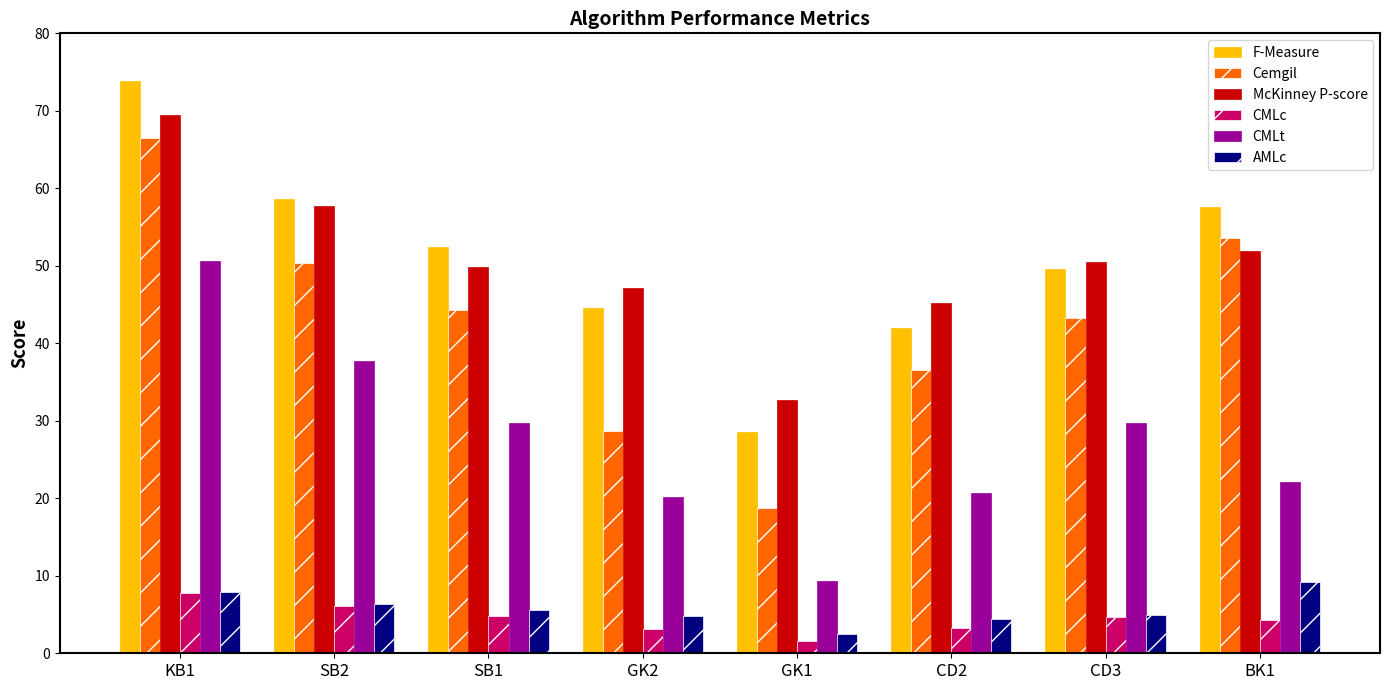

What are all the series names shown in the legend?

F-Measure, Cemgil, McKinney P-score, CMLc, CMLt, AMLc